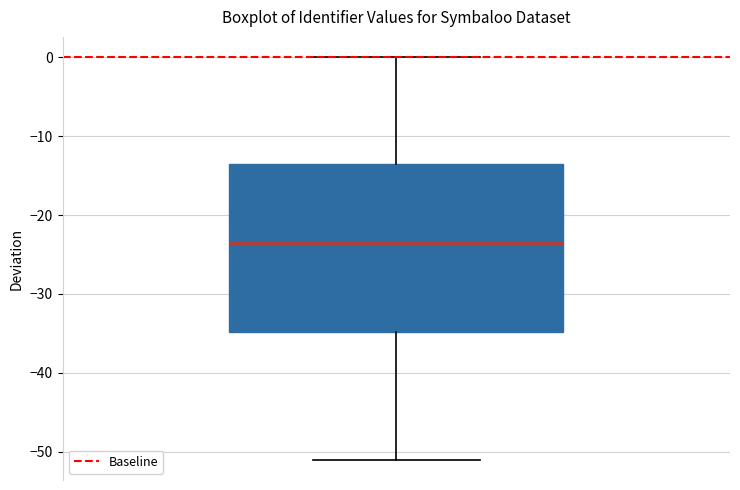

Transcribe this box plot: give where the median line is, the range the box spans, and where the two whiskers end, as read against the y-axis. The values are not printed on the chart, so give them approximately, as read against the axis.

median -23, box -35 to -13, whiskers -51 to 0